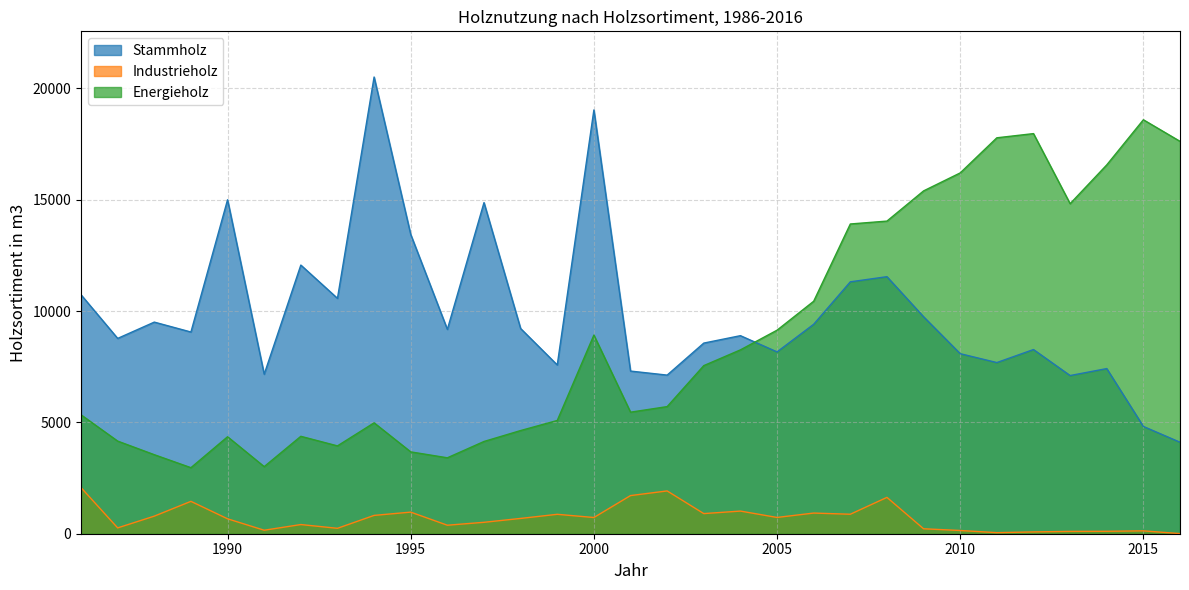

What is the difference between the second highest and second lowest values in the Stammholz series?

14215